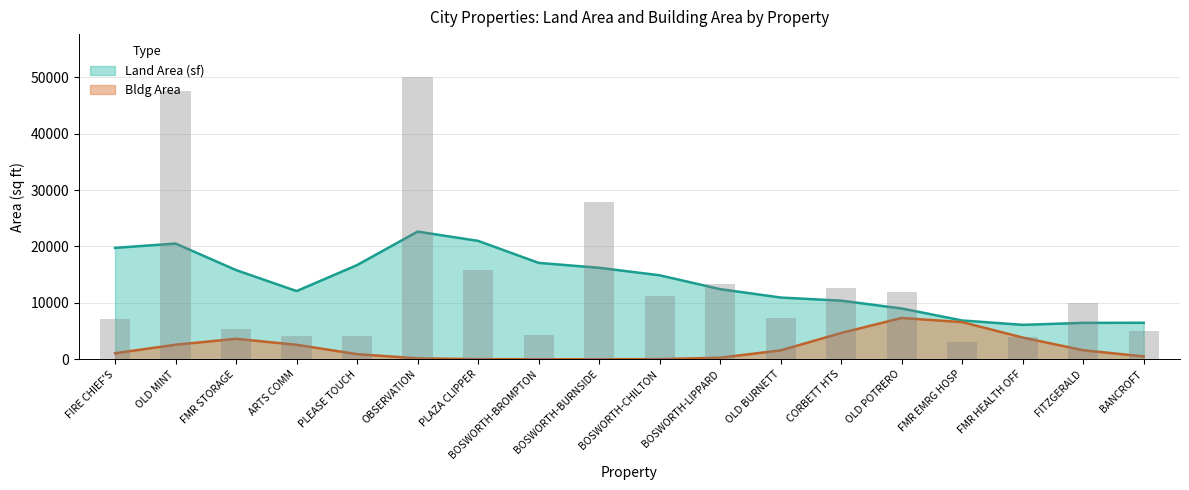

Does the chart contain any negative values?

No